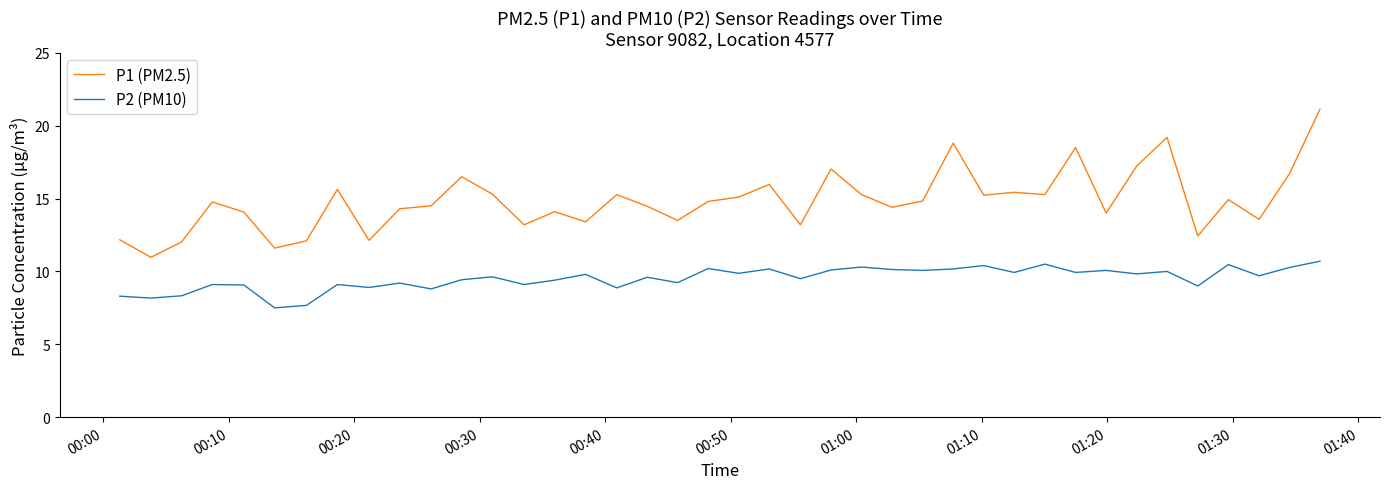

Which series has the largest range (max minus min)?

P1 (PM2.5)